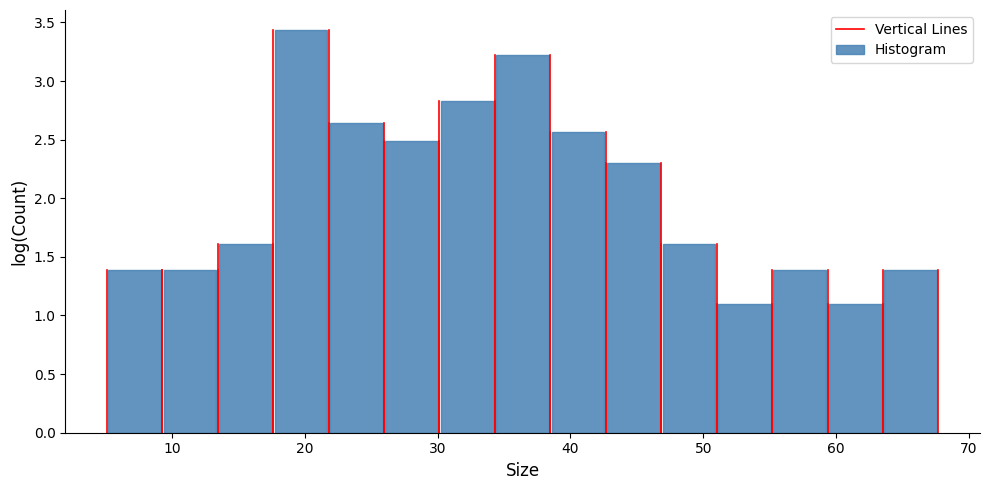

How tall is the bar that spans 55 to 59 on the x-axis? Neither the bar edges nor the heights are printed on the chart, so give them approximately, as read against the axes.

1.40